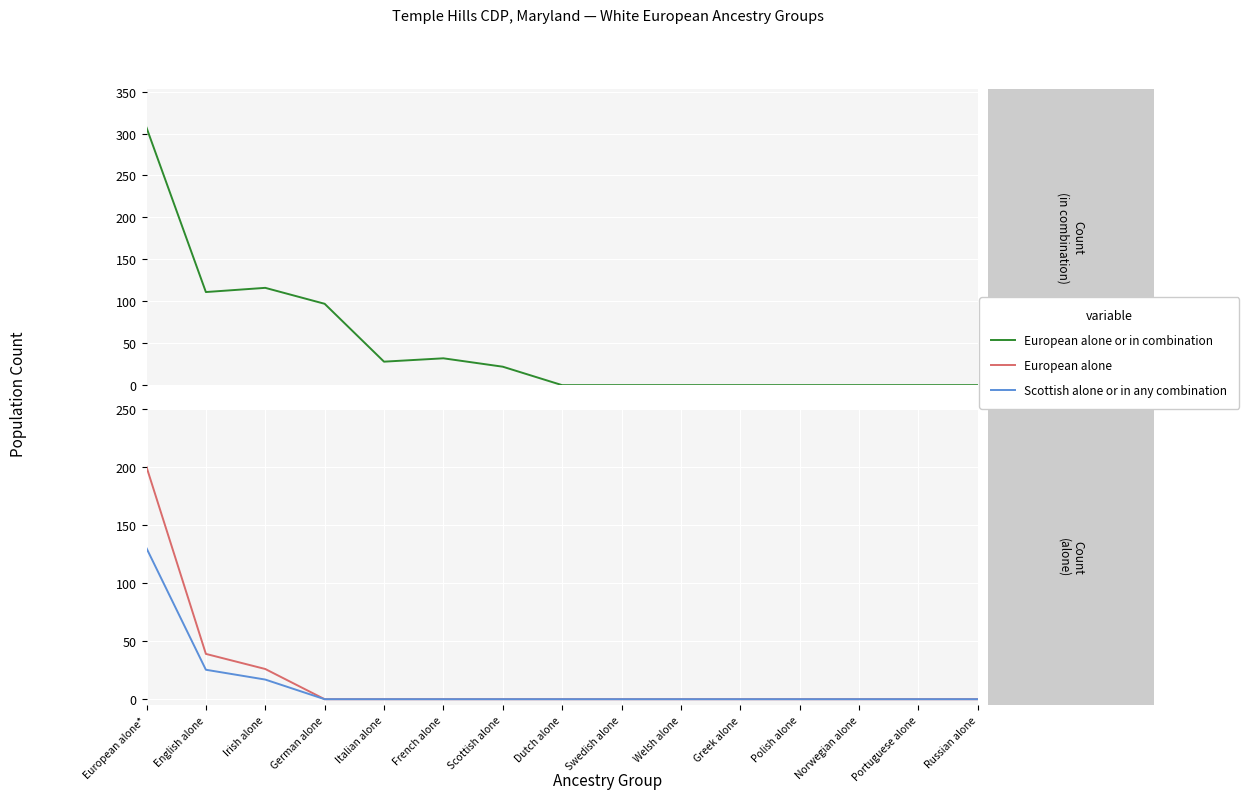

Reading left to right, extract all data points from this chart.

European alone or in combination: 307.0	111.0	116.0	97.0	28.0	32.0	22.0	0.0	0.0	0.0	0.0	0.0	0.0	0.0	0.0
European alone: 200.0	39.0	26.0	0.0	0.0	0.0	0.0	0.0	0.0	0.0	0.0	0.0	0.0	0.0	0.0
Scottish alone or in any combination: 130.0	25.4	16.9	0.0	0.0	0.0	0.0	0.0	0.0	0.0	0.0	0.0	0.0	0.0	0.0